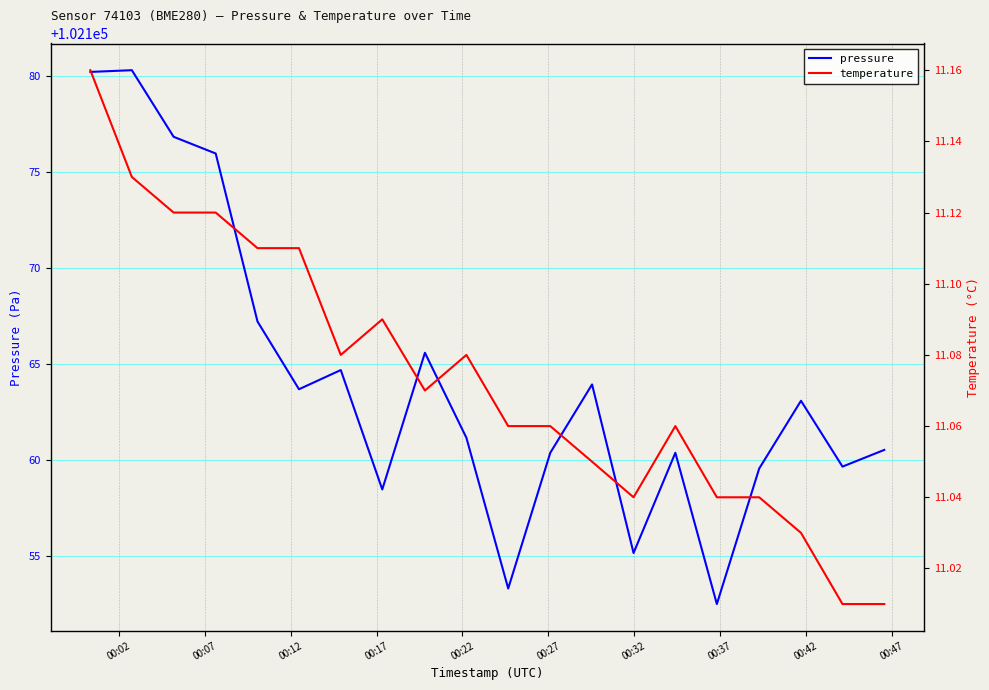

What is the minimum value for pressure?

102152.5